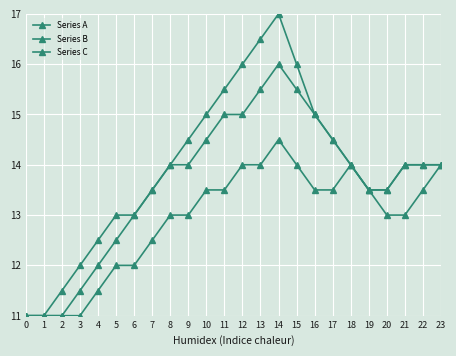

How many lines are shown in the chart?

3